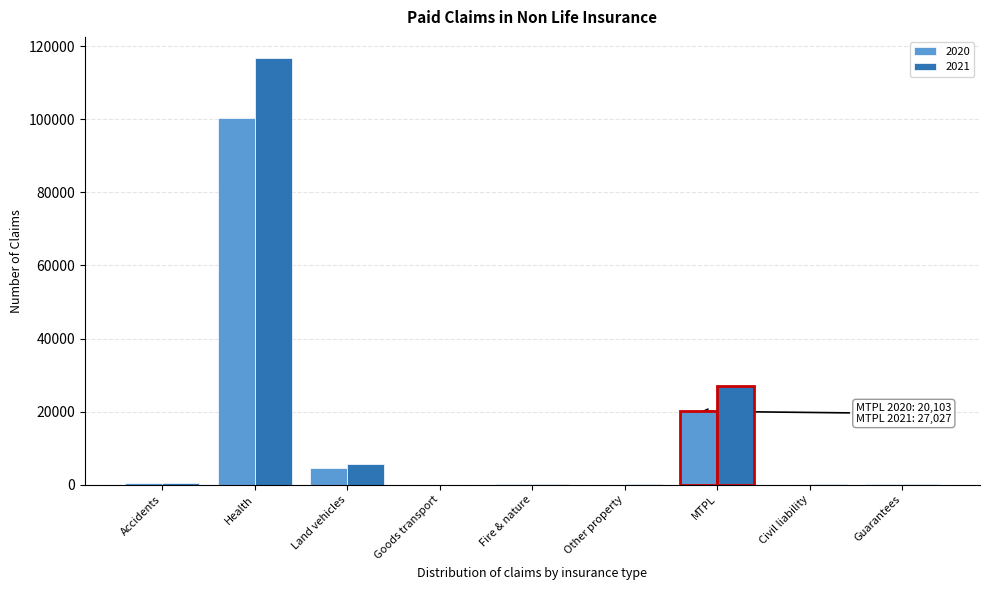

Where is 2020 nearest to the value 50135?

Land vehicles